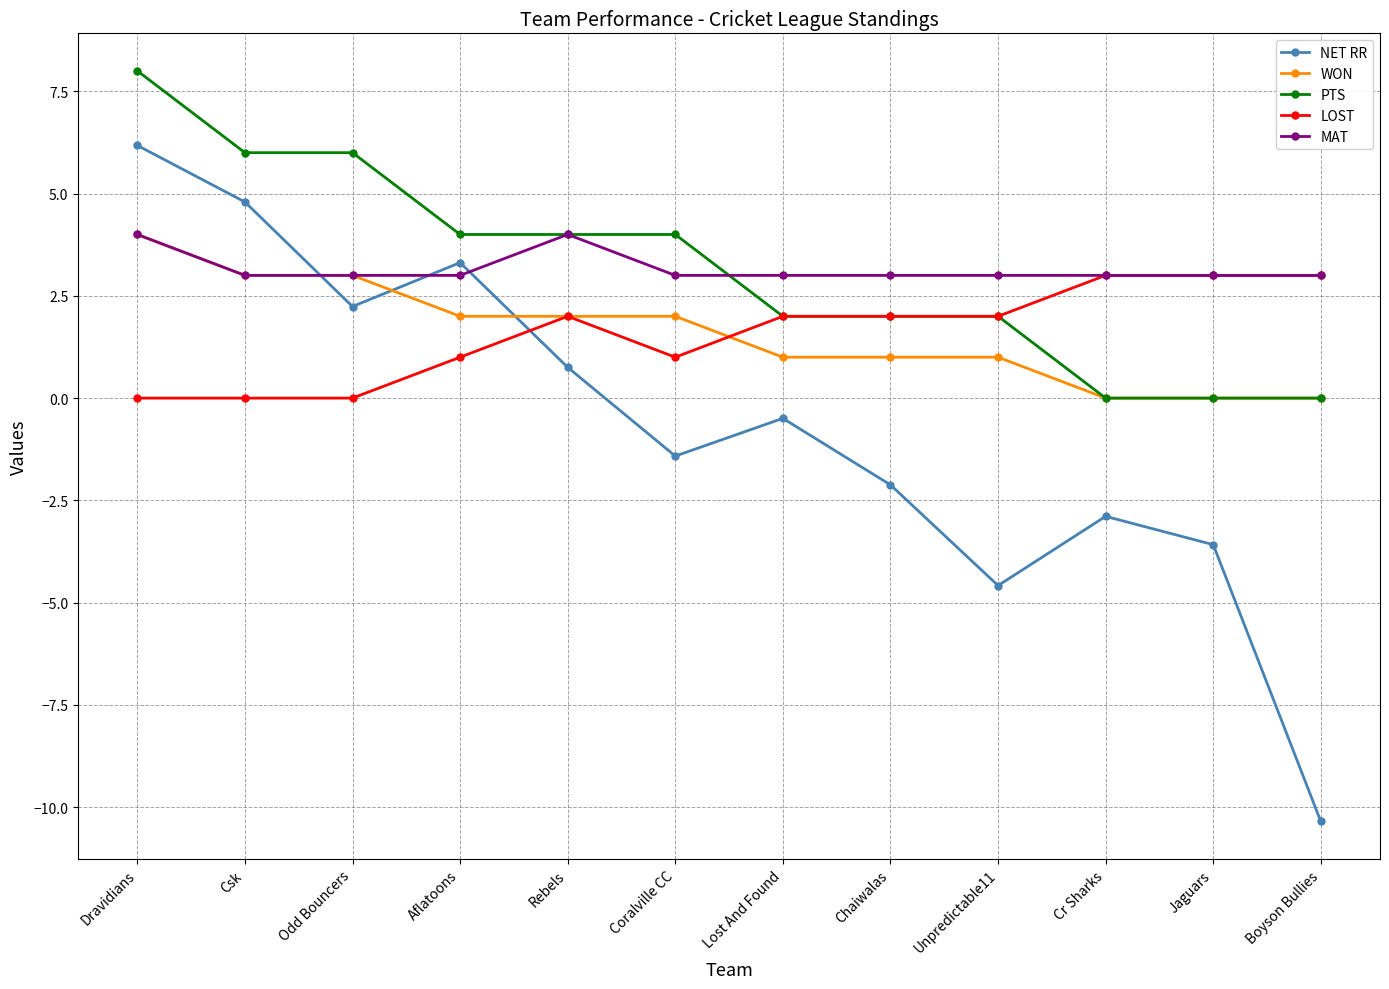

Which series has the largest range (max minus min)?

NET RR